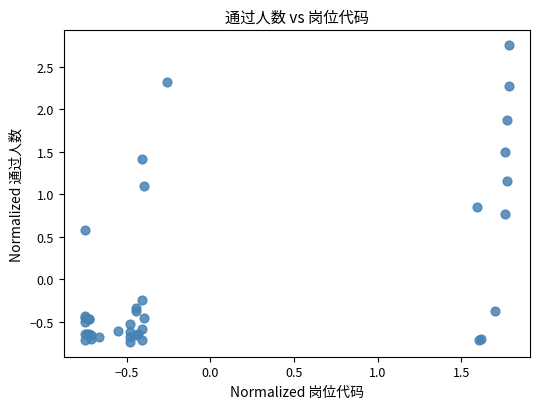

What Y value in the scatter plot is closest to 1?

1.1